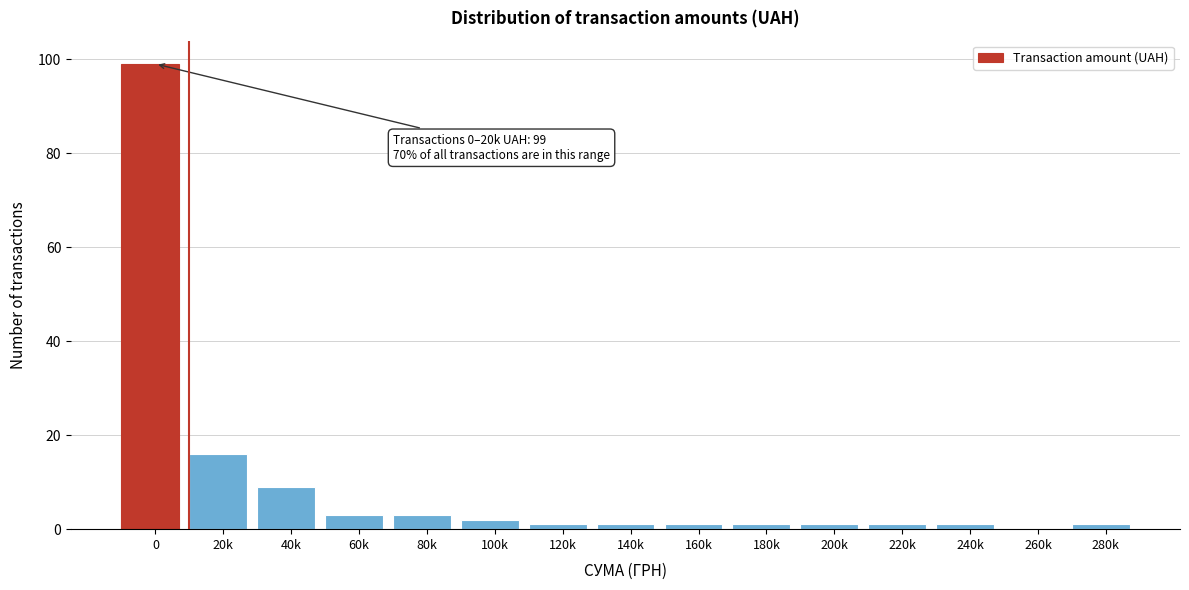

Reading left to right, what are all the values shown in this chart?

0=99	20k=16	40k=9	60k=3	80k=3	100k=2	120k=1	140k=1	160k=1	180k=1	200k=1	220k=1	240k=1	260k=0	280k=1